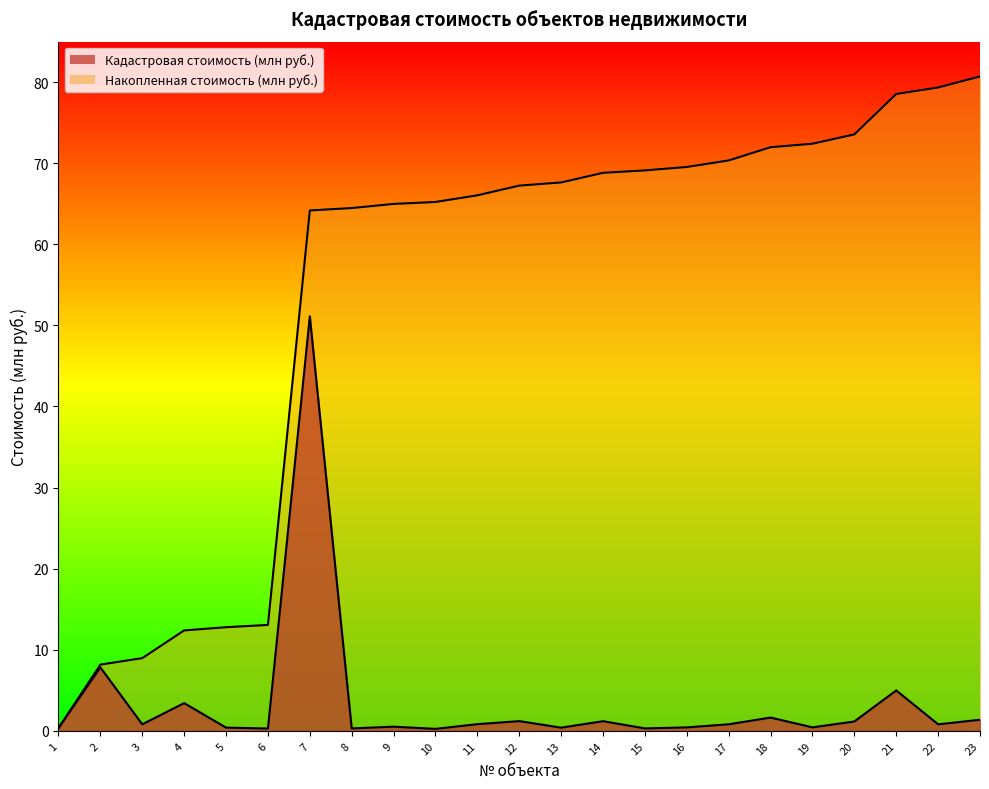

Reading left to right, transcribe all the data shown in this chart.

Кадастровая стоимость (млн руб.): 0.3	7.8	0.8	3.4	0.4	0.3	51.1	0.3	0.5	0.2	0.8	1.2	0.4	1.2	0.3	0.4	0.8	1.6	0.4	1.2	5.0	0.8	1.4
Накопленная стоимость (млн руб.): 0.3	8.2	9.0	12.4	12.8	13.1	64.2	64.5	65.0	65.2	66.0	67.2	67.6	68.8	69.1	69.5	70.3	72.0	72.4	73.6	78.5	79.3	80.7